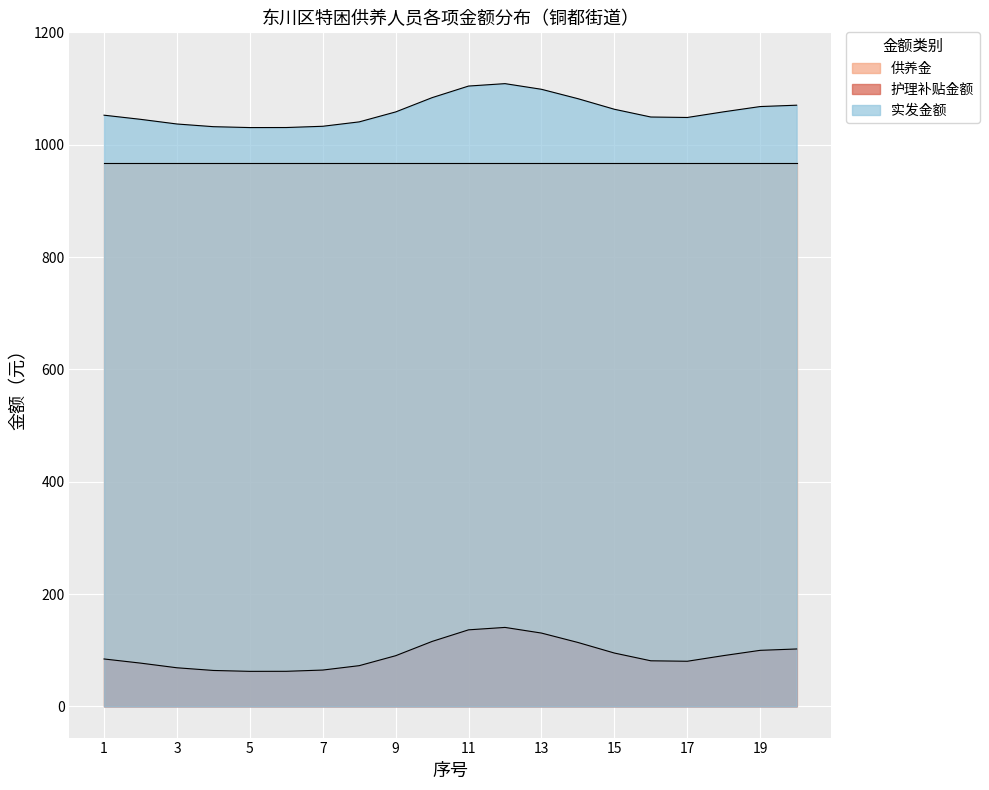

True or false: 护理补贴金额 has more than 0 interior local peaks.

True